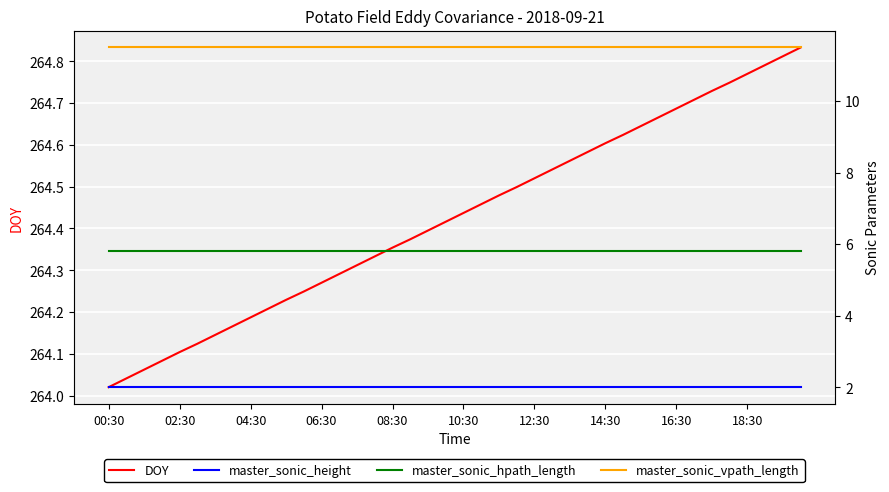

Which series changed the most between 04:30 and 12?

DOY